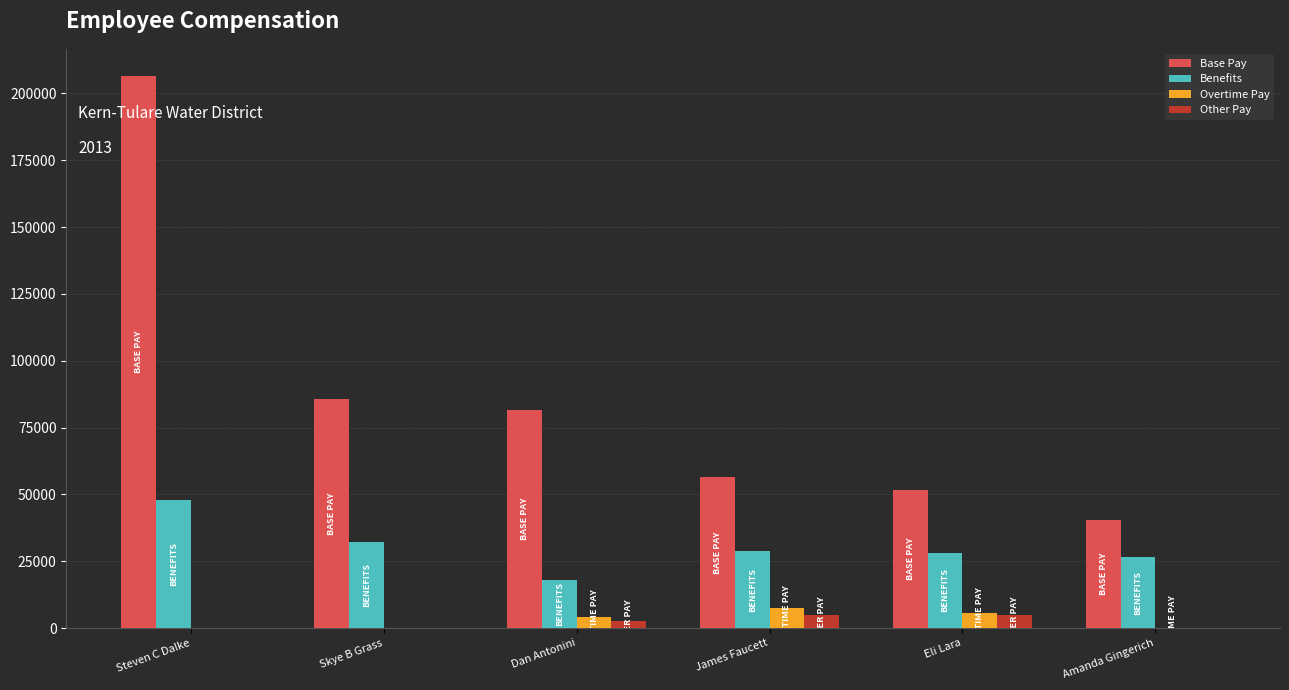

What is the sum of the Base Pay values at Steven C Dalke and Eli Lara?

258101